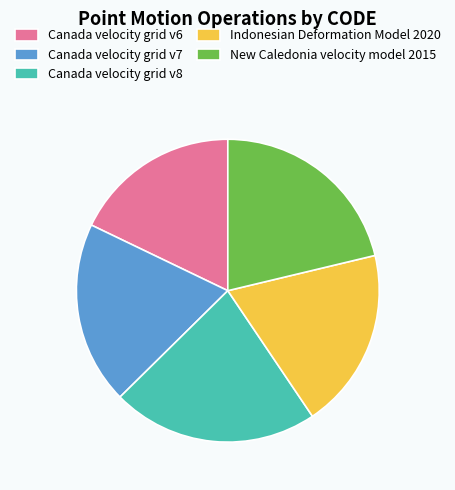

Which category has the smallest portion of the pie?

Canada velocity grid v6